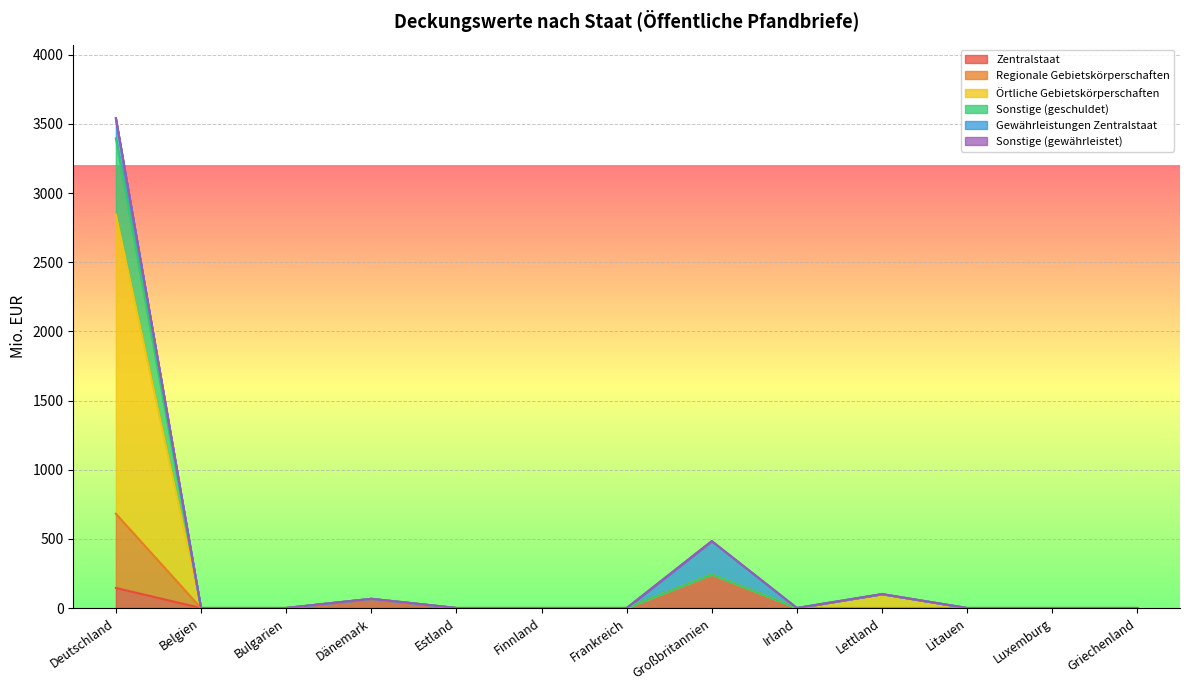

At which category is the sum across all series the highest?

Deutschland